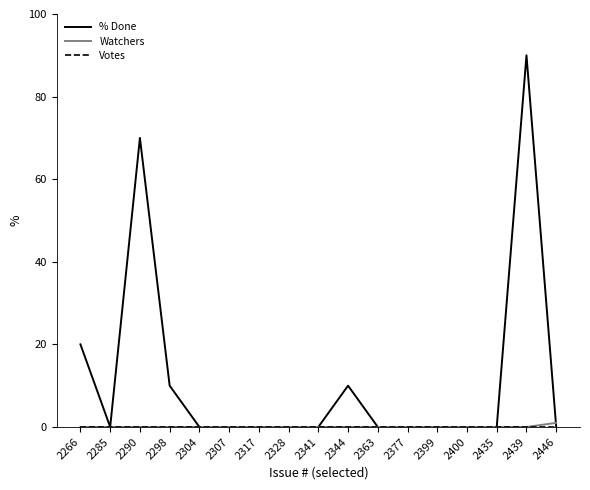

What is the highest value of the % Done series?

90